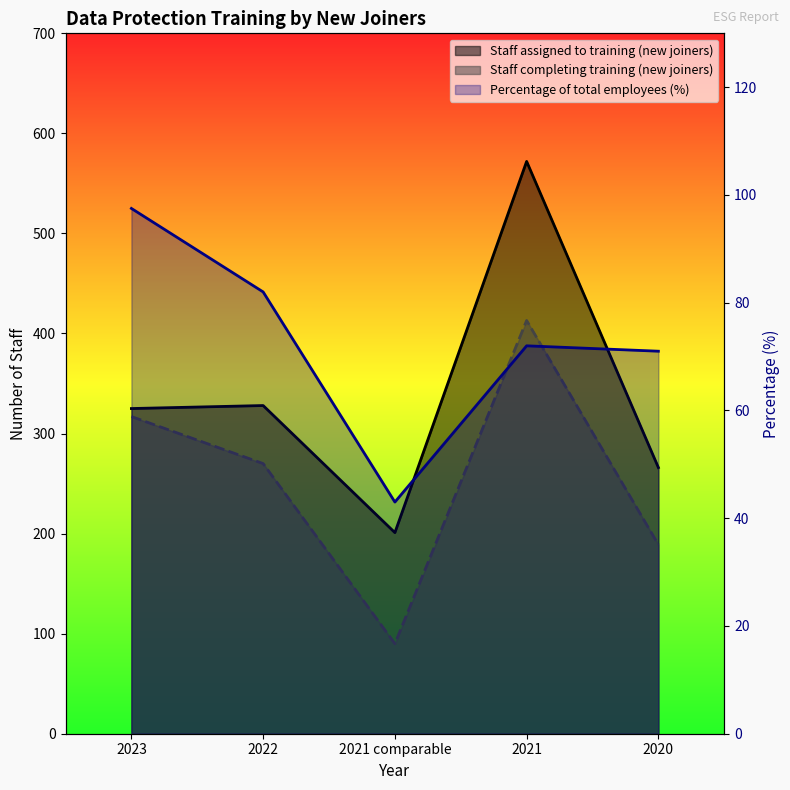

Which category has the lowest value across all series?

2021 comparable